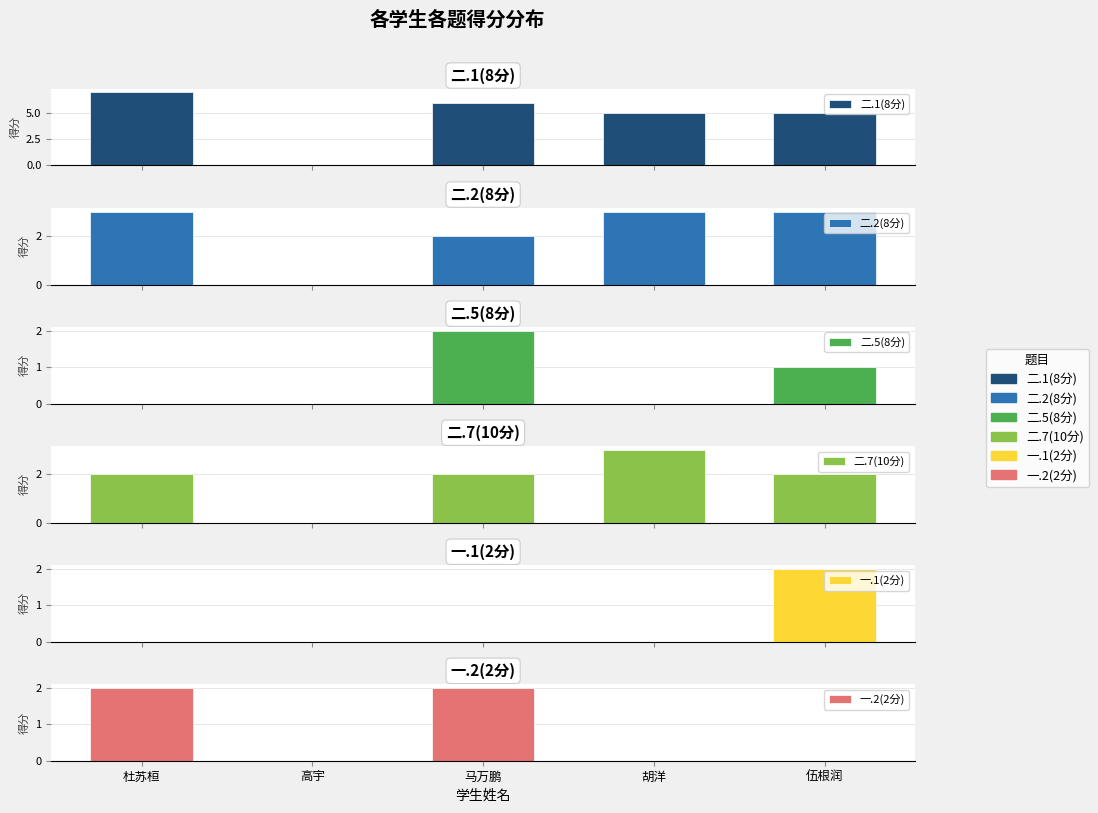

At which label does 一.2(2分) reach its minimum?

高宇